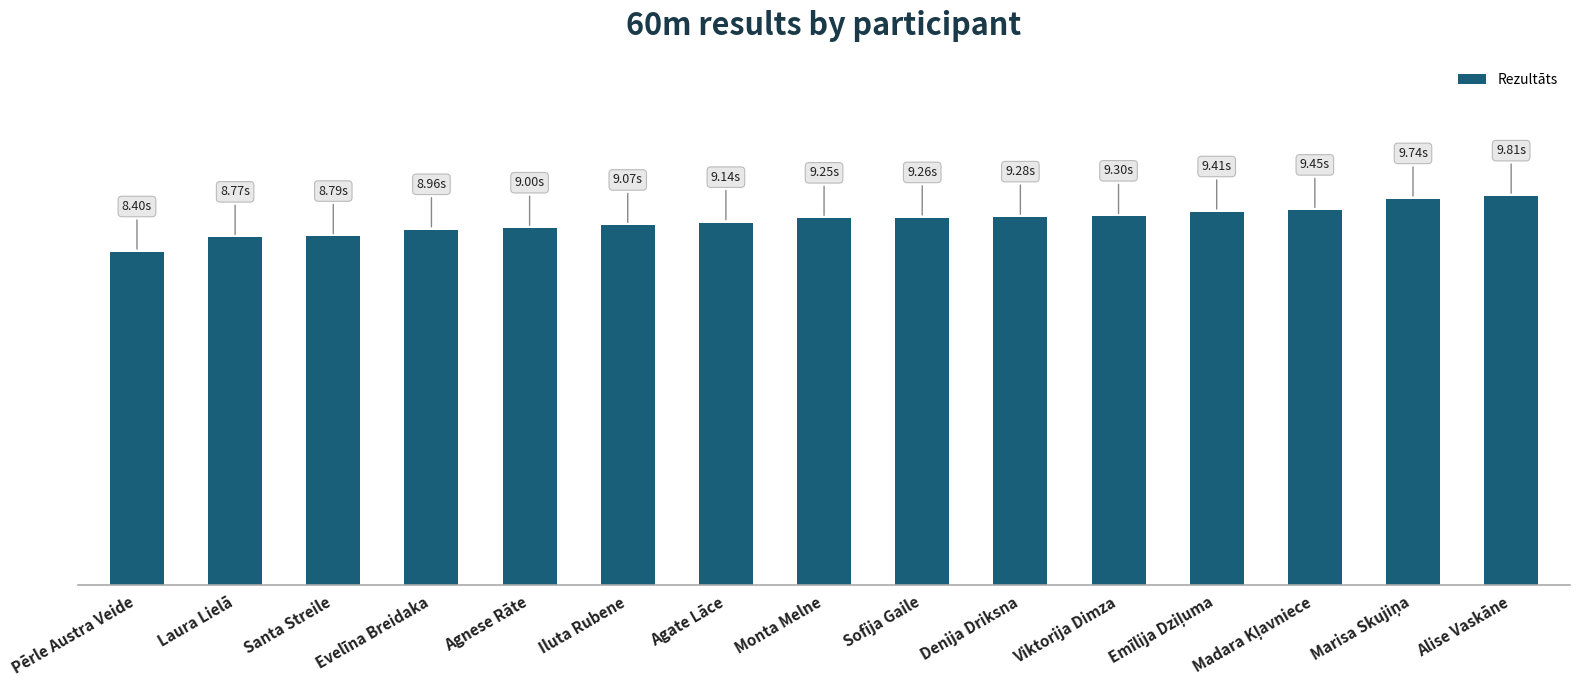

Does the chart contain any negative values?

No